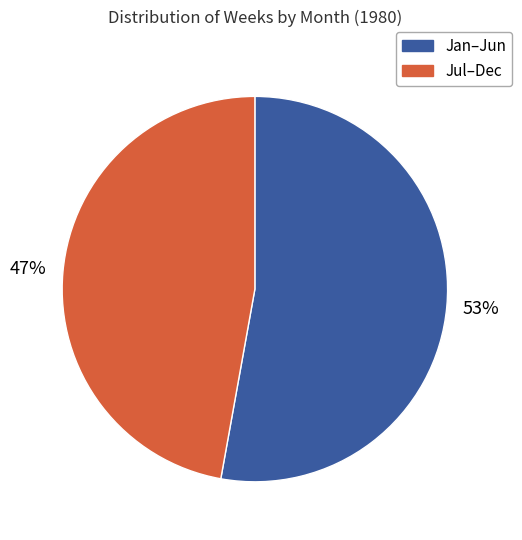

To the nearest percent, what is the difference between the largest and smallest slice percentages?

6%